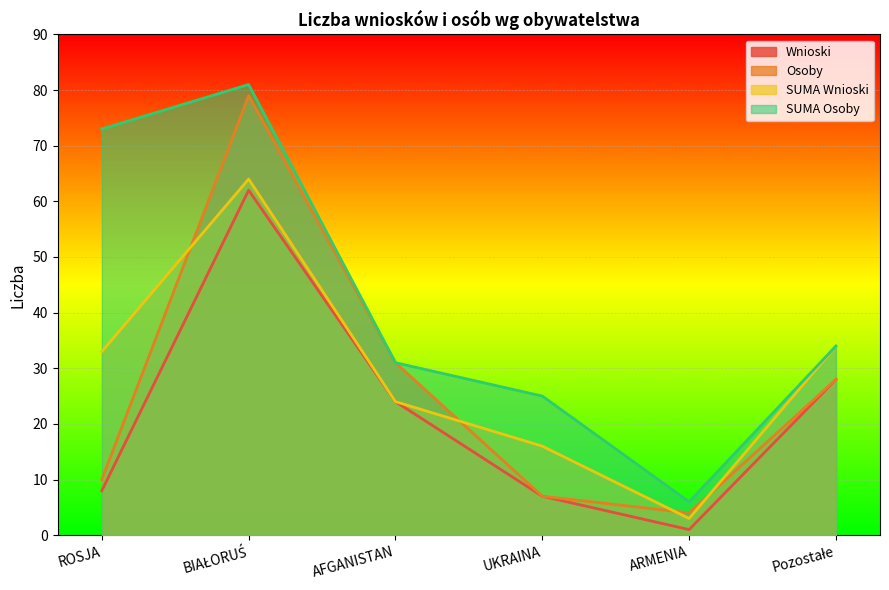

How many interior local peaks does the SUMA Osoby series have?

1